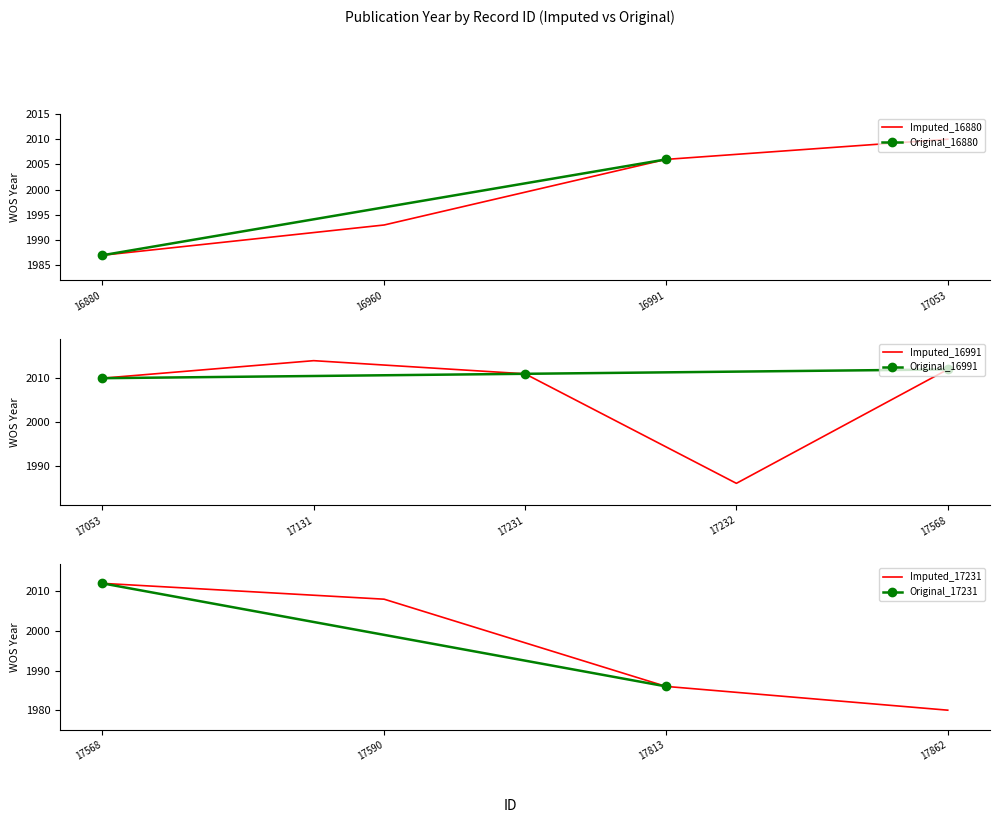

How many values in the WOS_Year series are below 2006?

5